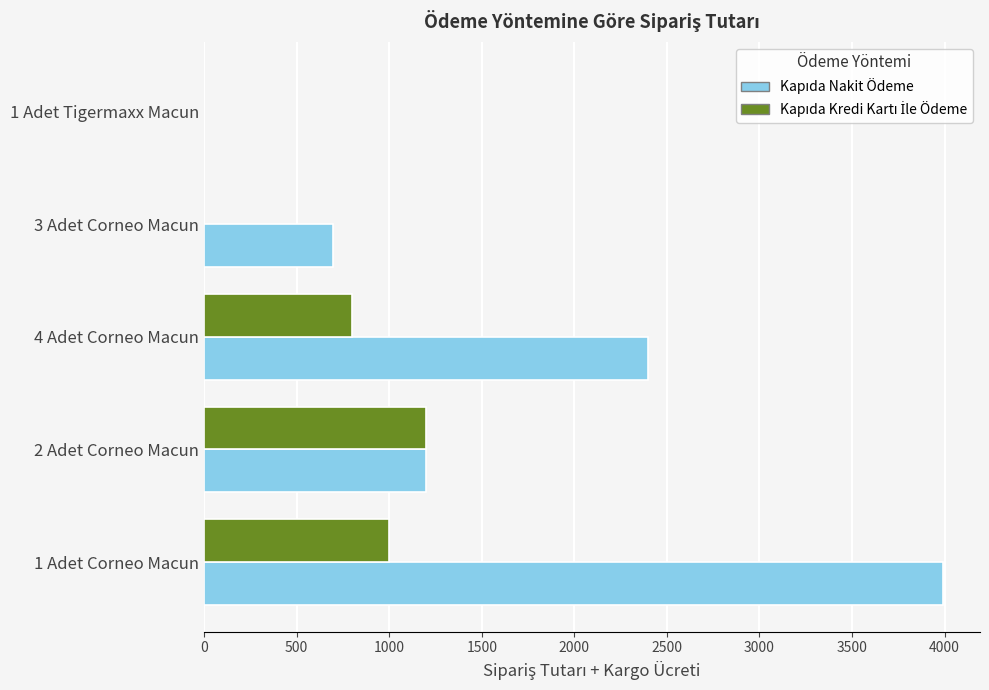

At which category is the sum across all series the highest?

1 Adet Corneo Macun